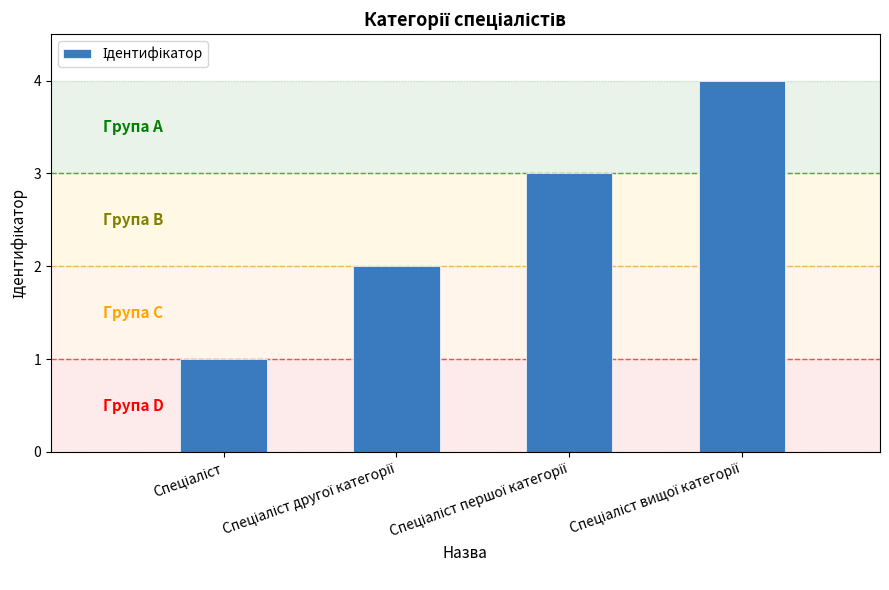

What is the greatest value displayed?

4